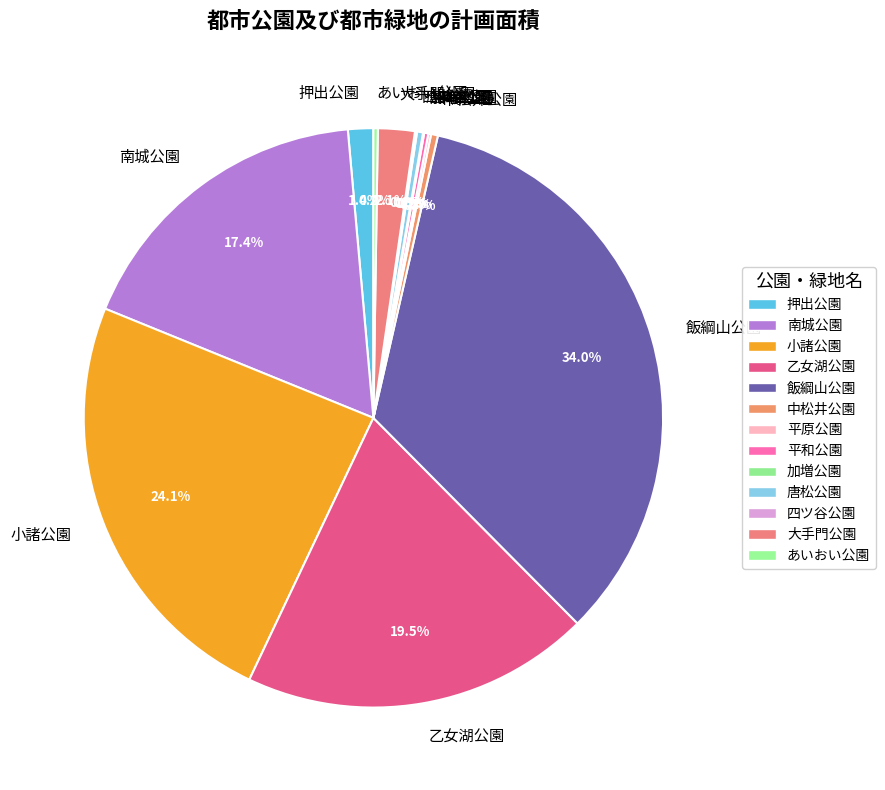

Is there a majority slice in this chart?

No